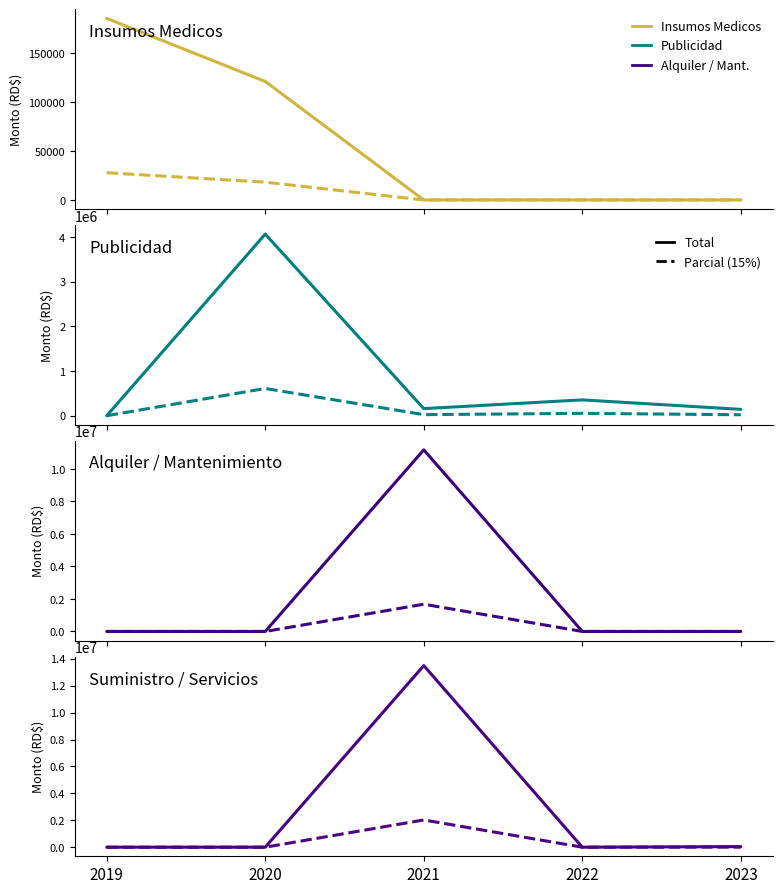

True or false: SUMINISTRO / SERVICIOS has more than 0 points higher than both neighbors.

True